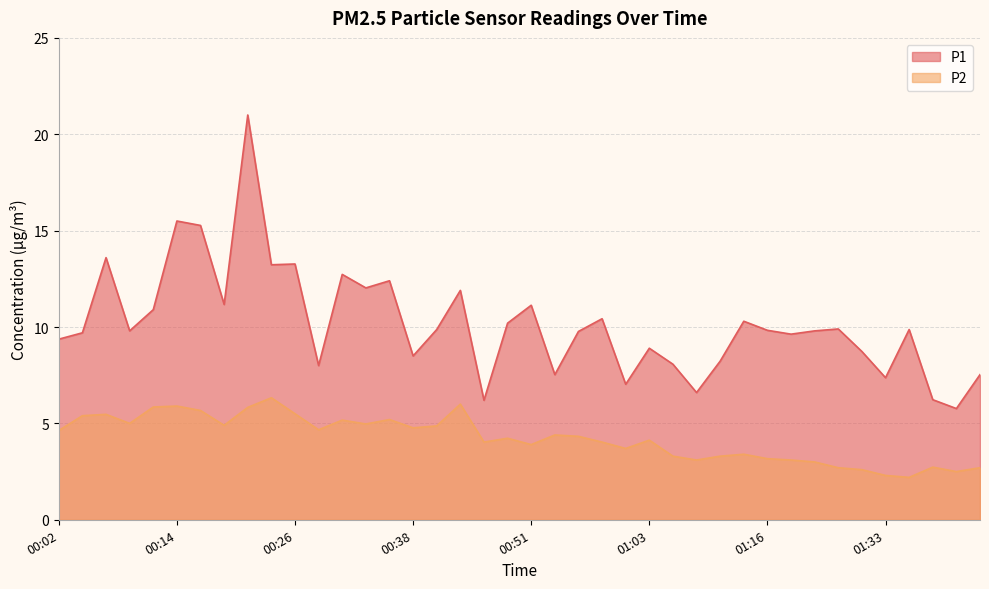

How many lines are shown in the chart?

2